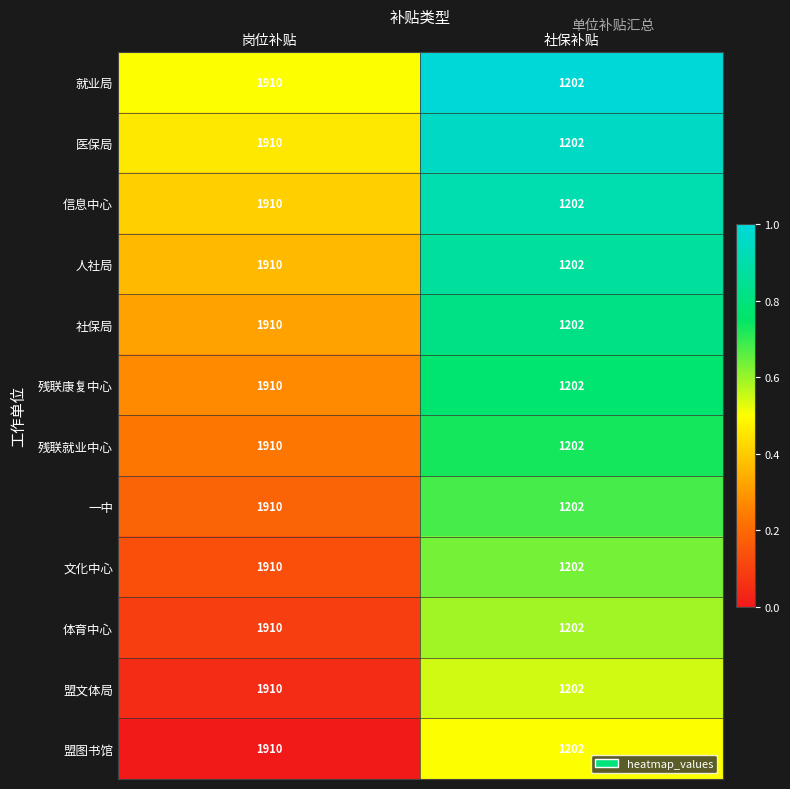

What is the sum of the 医保局 values at 社保补贴 and 岗位补贴?

3112